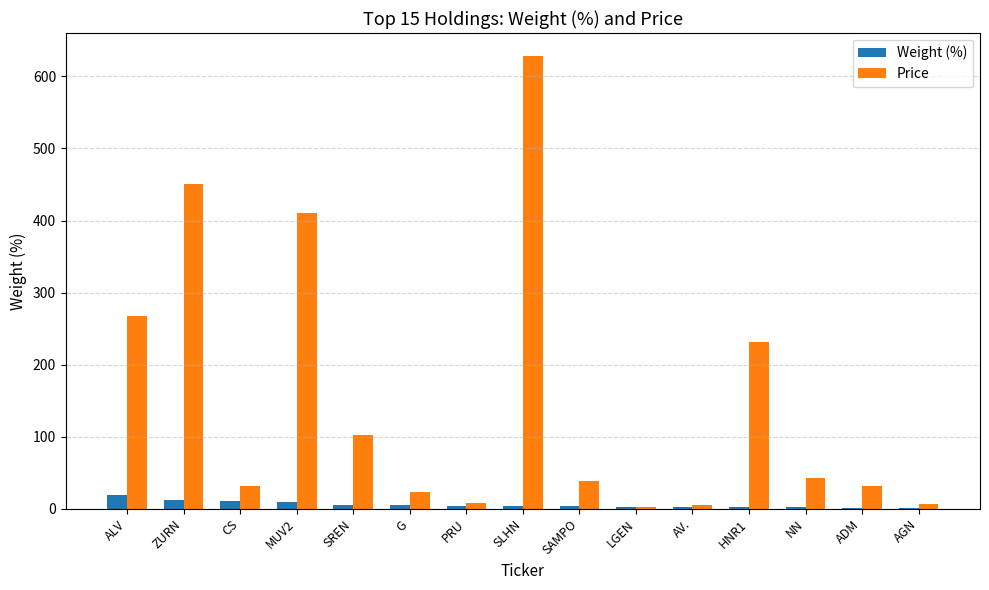

Is the value of Price at ALV greater than the value of Weight (%) at ZURN?

Yes